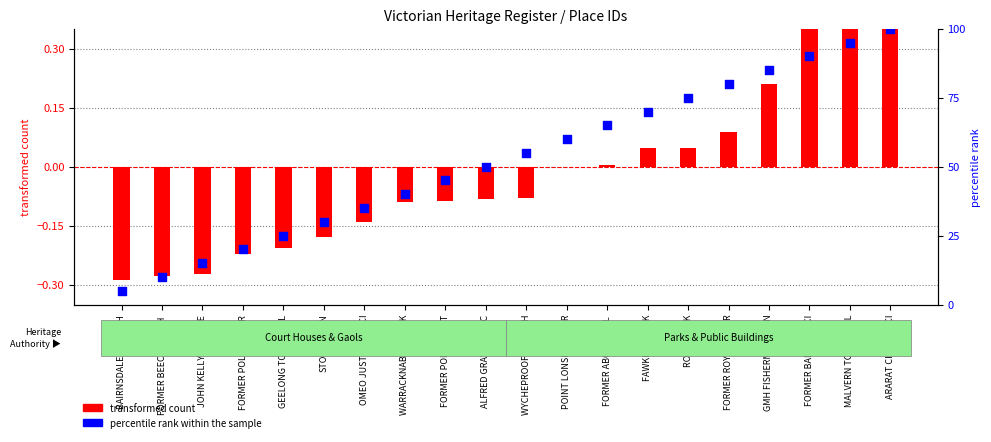

At which category is the sum across all series the highest?

ARARAT CIVIC PRECI